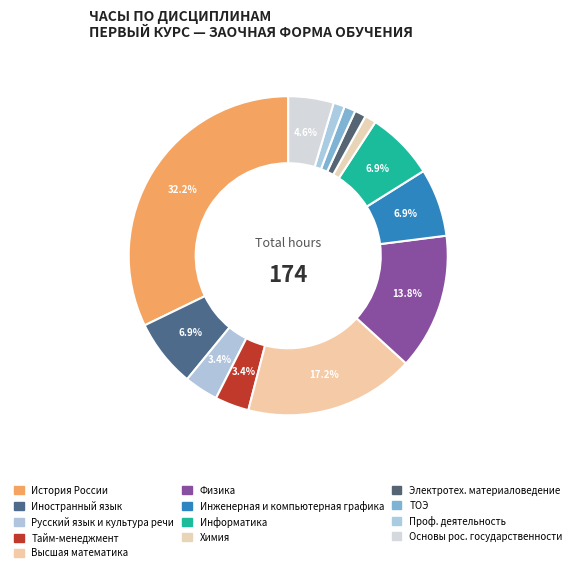

Rank the categories by value from highest to lowest.

История России, Высшая математика, Физика, Иностранный язык, Инженерная и компьютерная графика, Информатика, Основы российской государственности, Русский язык и культура речи, Тайм-менеджмент, Химия, Электротехническое и конструкционное материаловедение, Теоретические основы электротехники, Особенности профессиональной деятельности